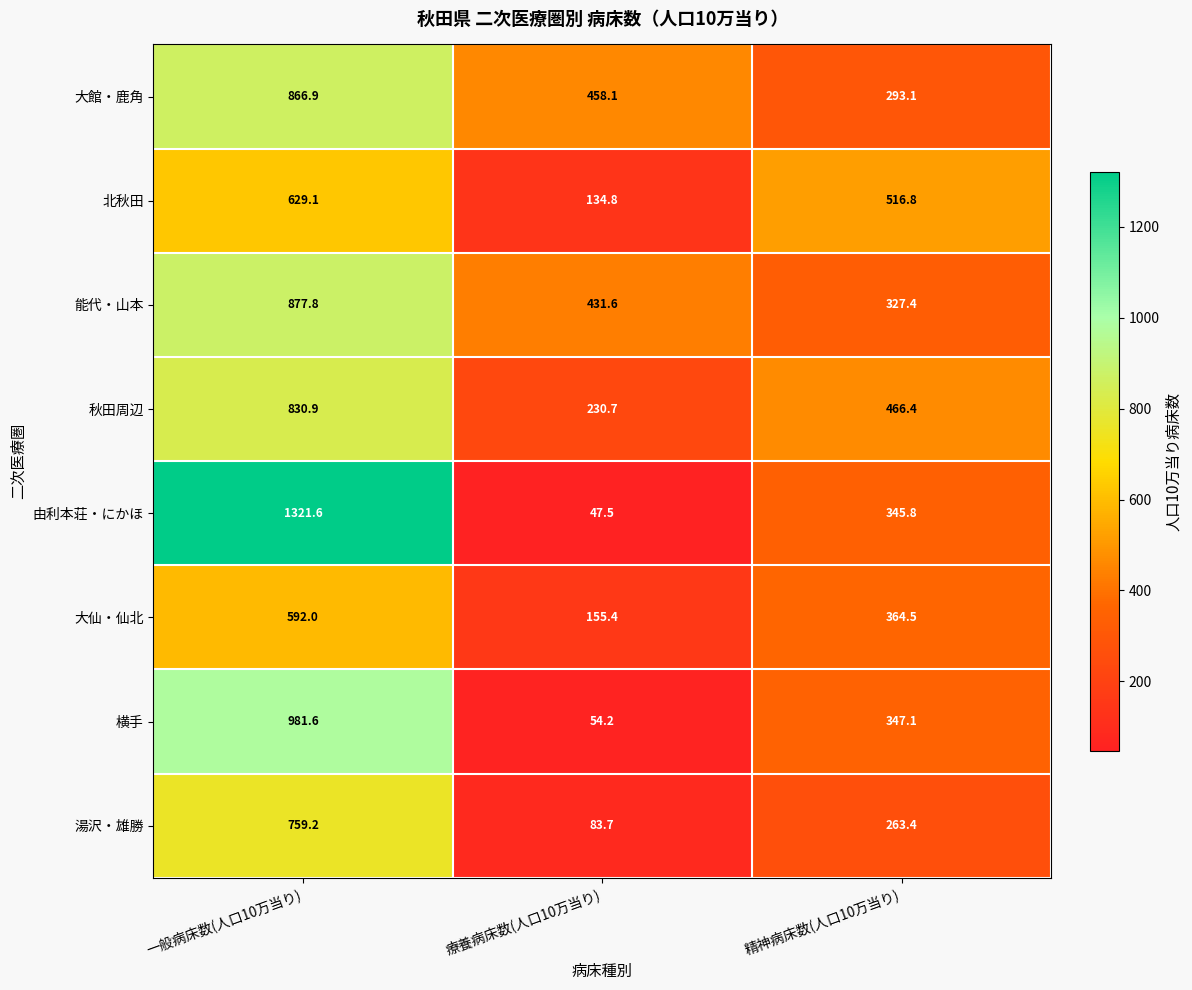

Where is 湯沢・雄勝 nearest to the value 421?

精神病床数(人口10万当り)